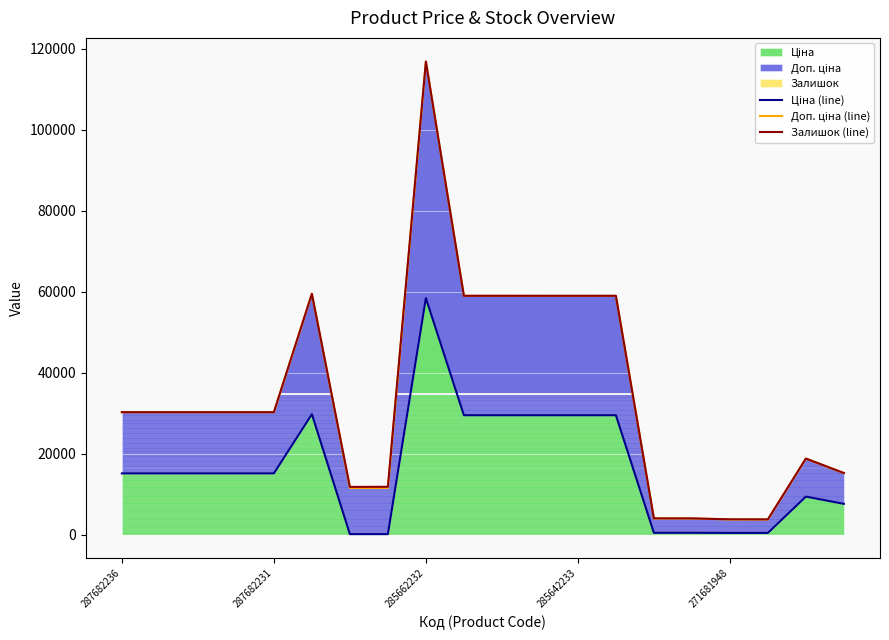

What is the label of the 10th point from the left?

9